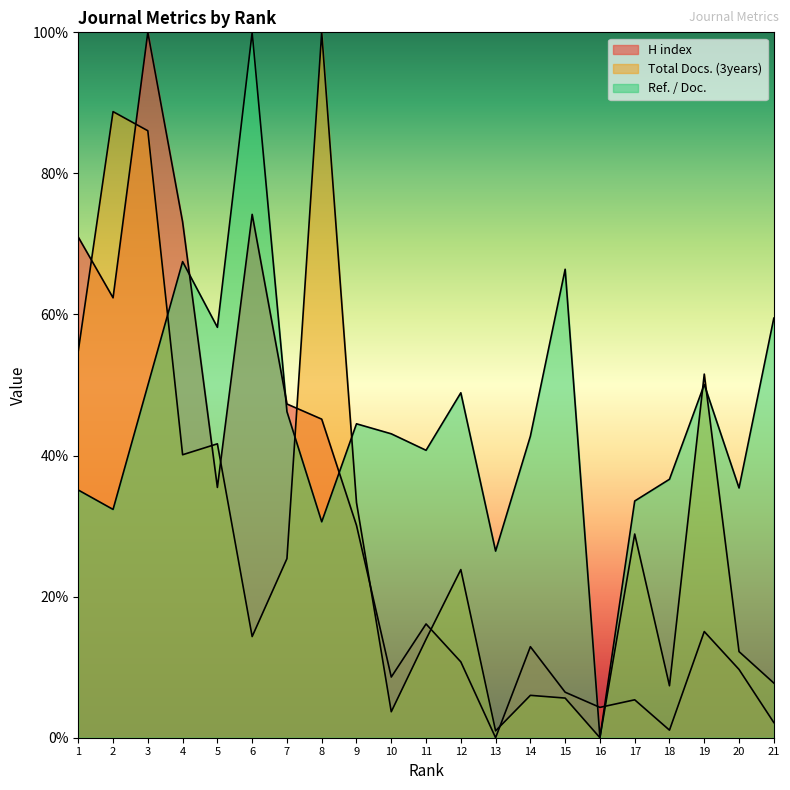

The value of H index at 2 is 82.5. True or false?

False